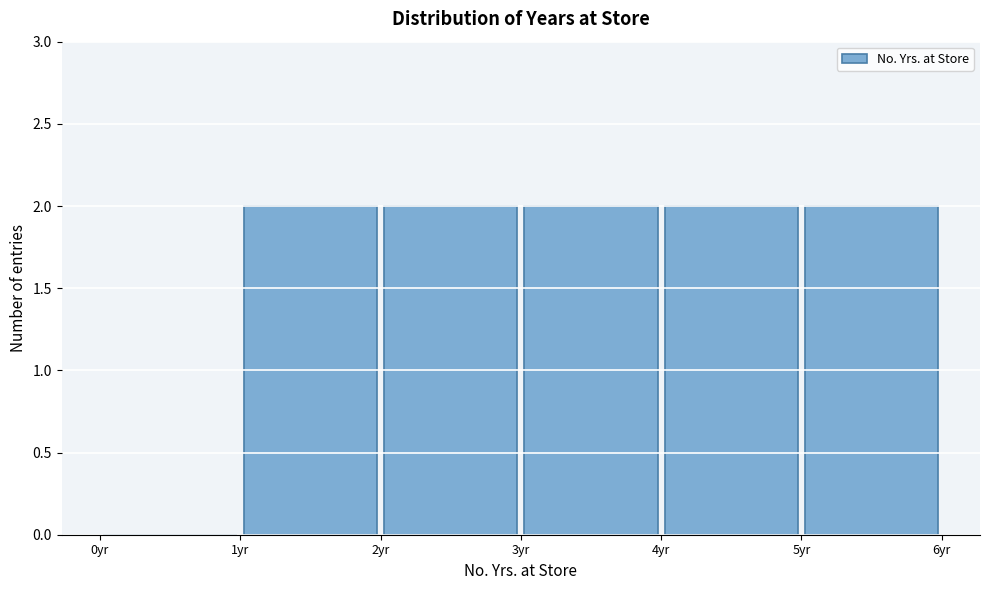

Reading left to right, transcribe this chart: for each bar, give the range it covers on the x-axis and its height. The values are not printed on the chart, so give them approximately, as read against the axis.

0 to 1: 0
1 to 2: 2
2 to 3: 2
3 to 4: 2
4 to 5: 2
5 to 6: 2